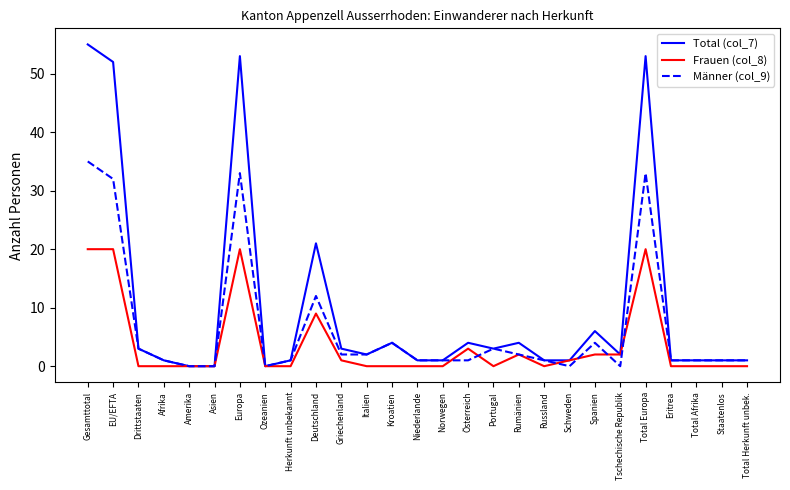

True or false: Frauen (col_8) has more than 0 points higher than both neighbors.

True